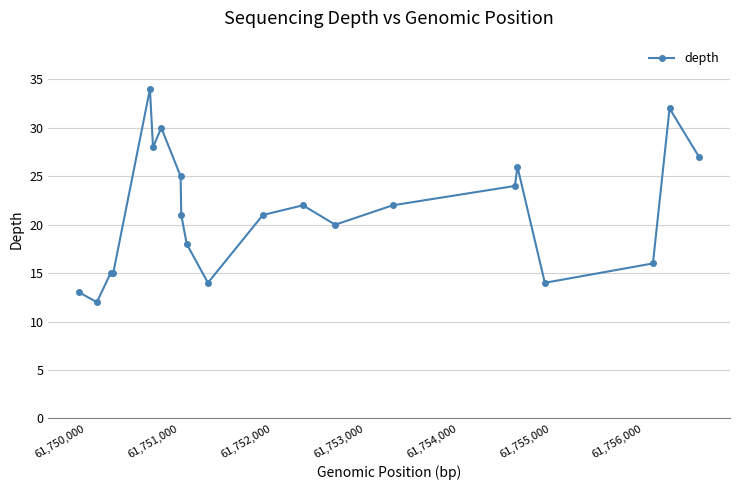

What is the smallest value displayed?

12